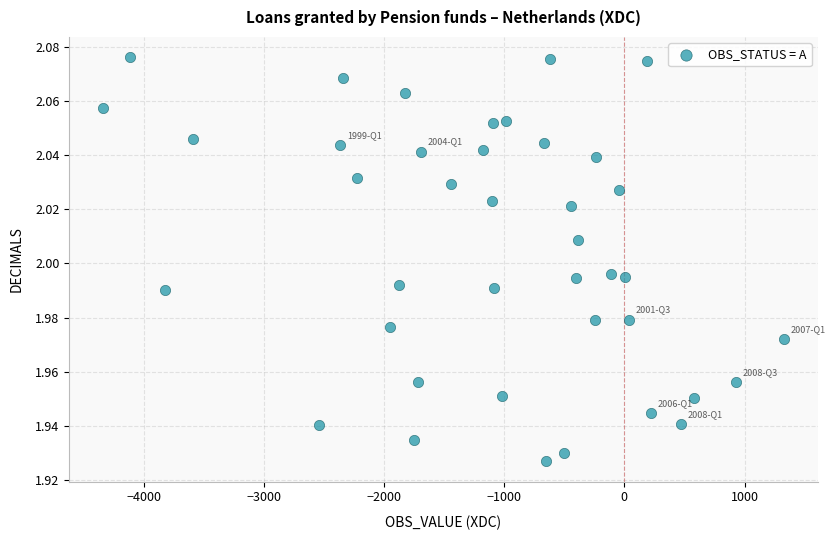

What is the range of X values (max minus min)?

5662.0